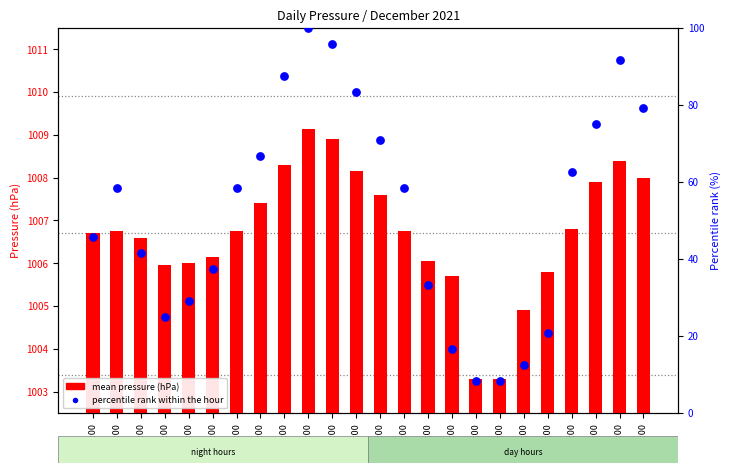

Which series reaches the minimum Y coordinate?

percentile rank within the hour